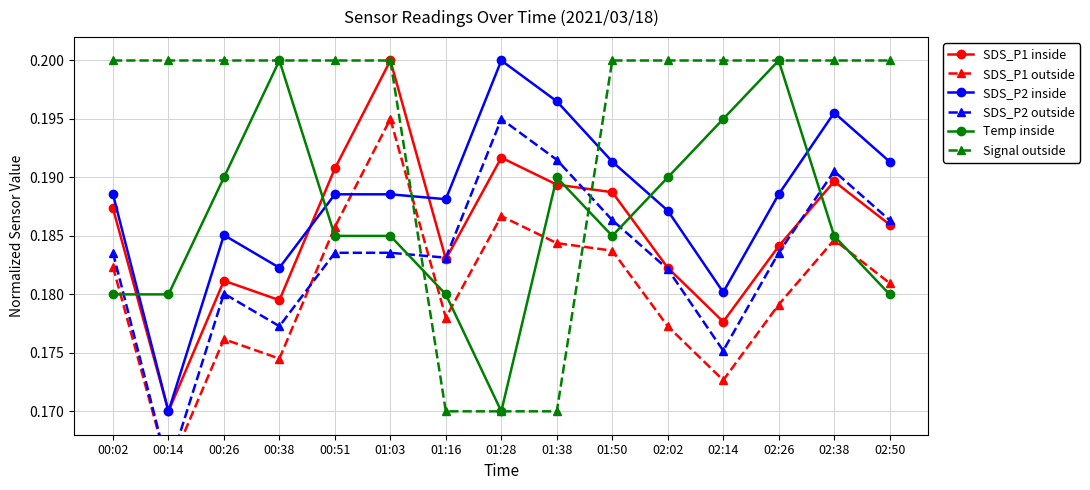

Does the chart have visible grid lines?

Yes